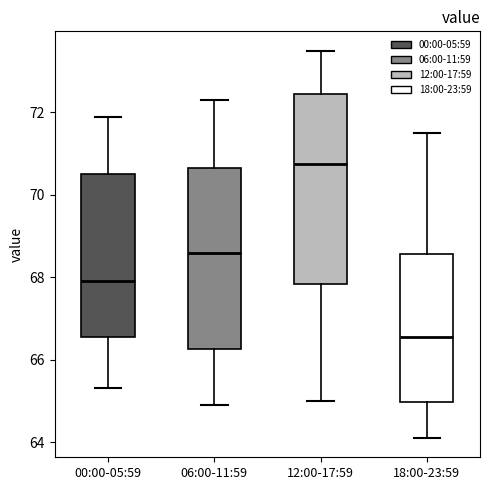

Reading left to right, transcribe this box plot: for each box, give where its median line is, the range the box spans, and where its two whiskers end, as read against the y-axis. The values are not printed on the chart, so give them approximately, as read against the axis.

00:00-05:59: median 68.0, box 66.6 to 70.6, whiskers 65.4 to 72.0
06:00-11:59: median 68.6, box 66.2 to 70.6, whiskers 65.0 to 72.4
12:00-17:59: median 70.8, box 67.8 to 72.4, whiskers 65.0 to 73.6
18:00-23:59: median 66.6, box 65.0 to 68.6, whiskers 64.2 to 71.6